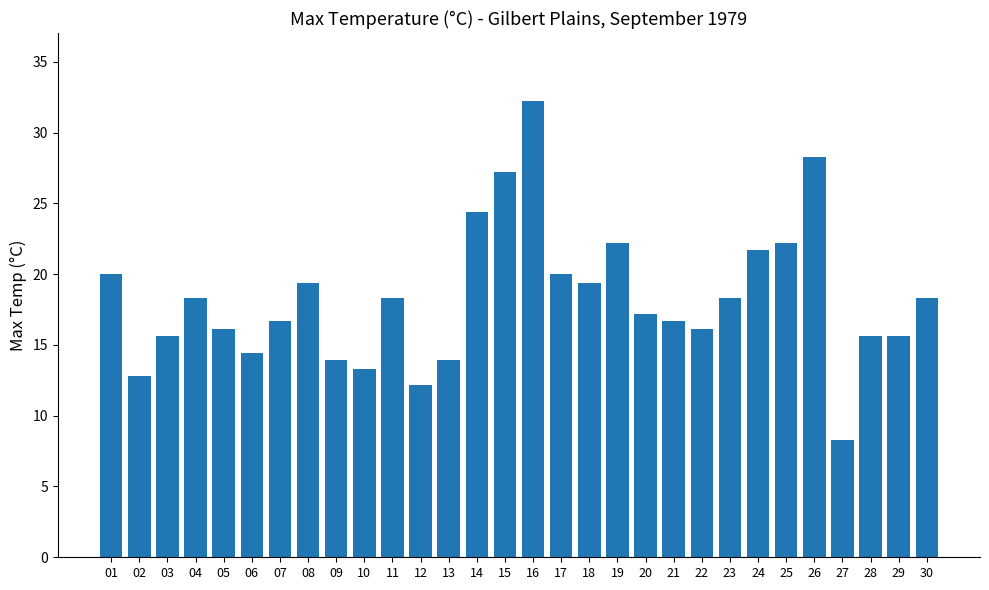

What is the sum of all values?

548.6